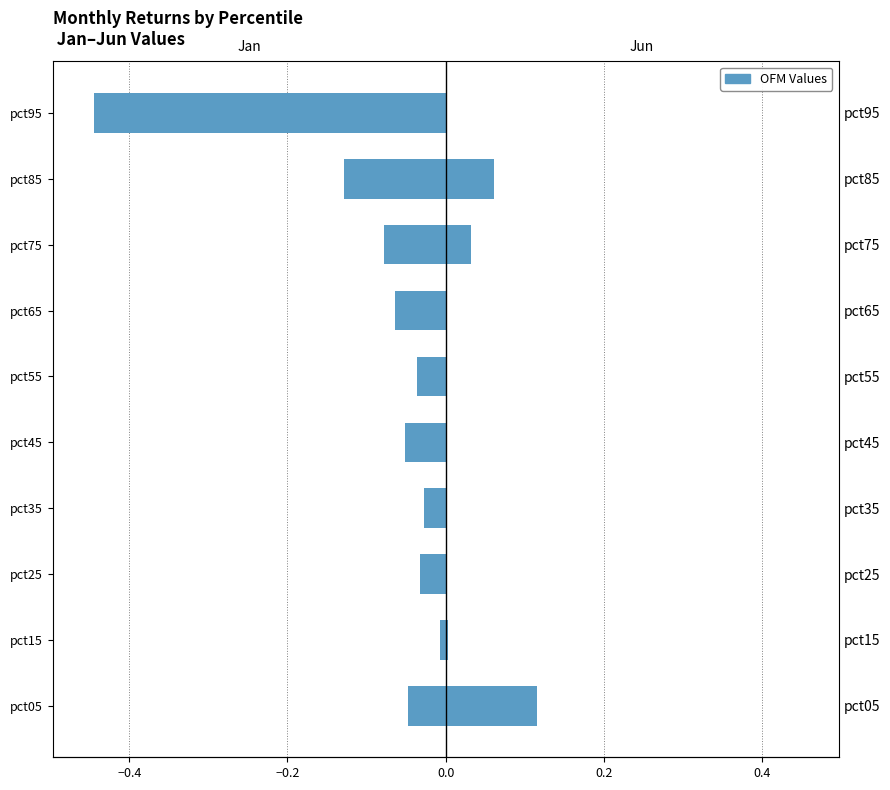

How many groups of bars are there?

10